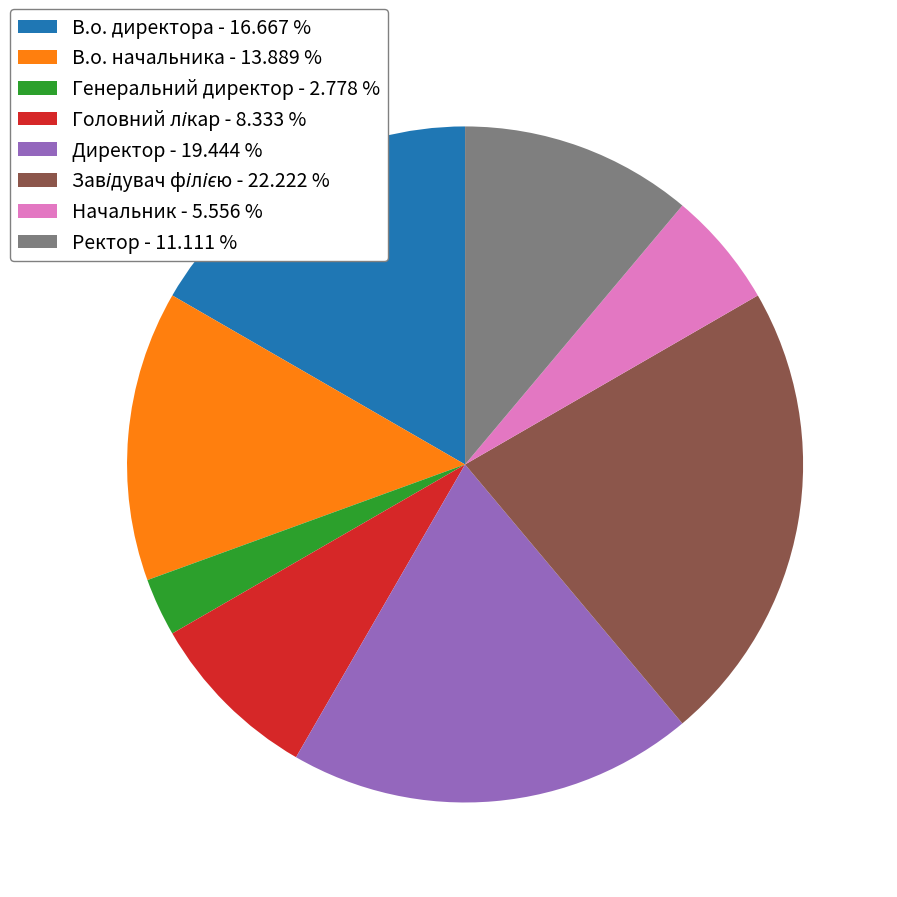

Is there a majority slice in this chart?

No